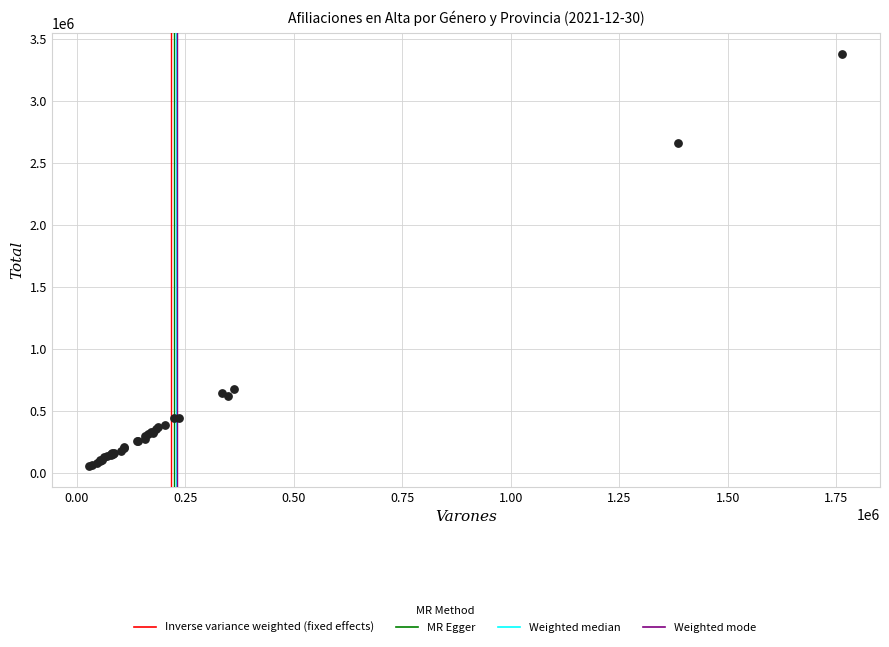

What Y value in the scatter plot is closest to 1715465?

2660204